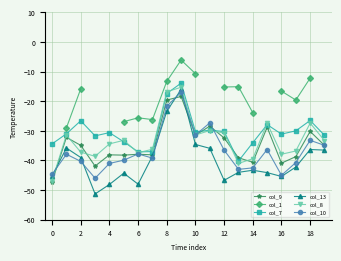

What is the difference between the maximum and minimum values in the col_8 series?

31.5